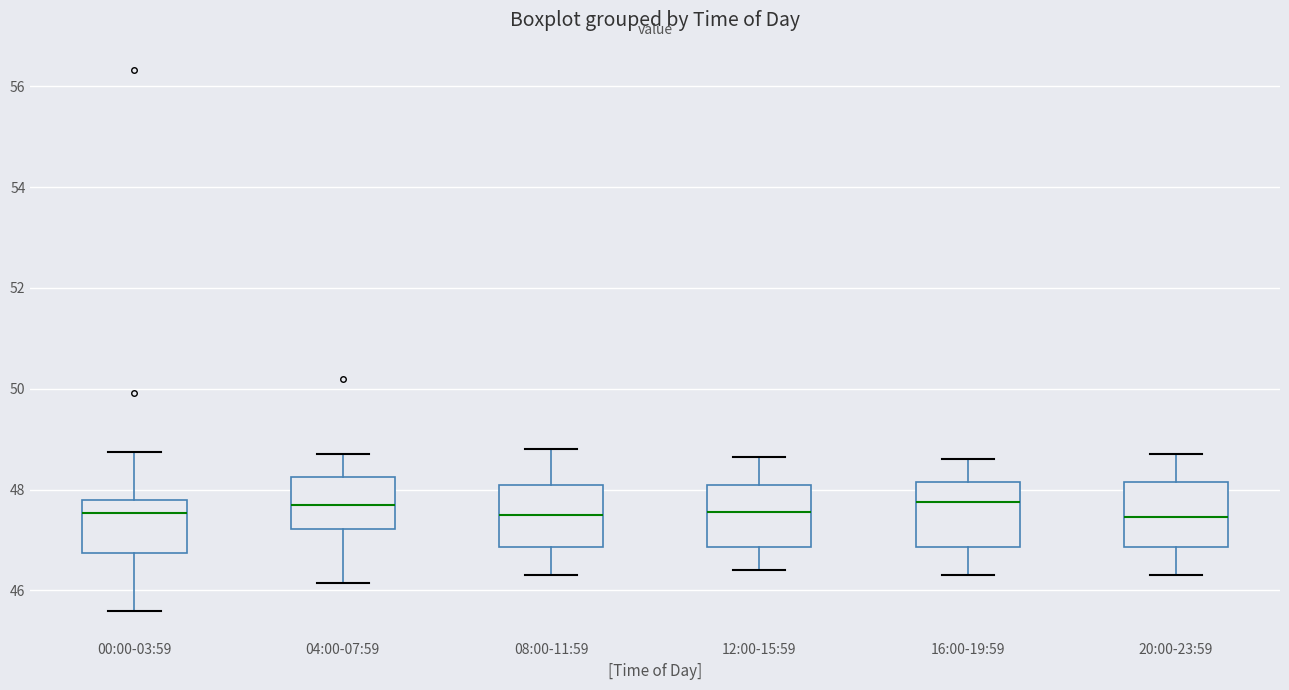

Reading left to right, transcribe this box plot: for each box, give where its median line is, the range the box spans, and where its two whiskers end, as read against the y-axis. The values are not printed on the chart, so give them approximately, as read against the axis.

00:00-03:59: median 47.6, box 46.8 to 47.8, whiskers 45.6 to 48.8
04:00-07:59: median 47.8, box 47.2 to 48.2, whiskers 46.2 to 48.8
08:00-11:59: median 47.6, box 46.8 to 48.2, whiskers 46.4 to 48.8
12:00-15:59: median 47.6, box 46.8 to 48.2, whiskers 46.4 to 48.6
16:00-19:59: median 47.8, box 46.8 to 48.2, whiskers 46.4 to 48.6
20:00-23:59: median 47.4, box 46.8 to 48.2, whiskers 46.4 to 48.8